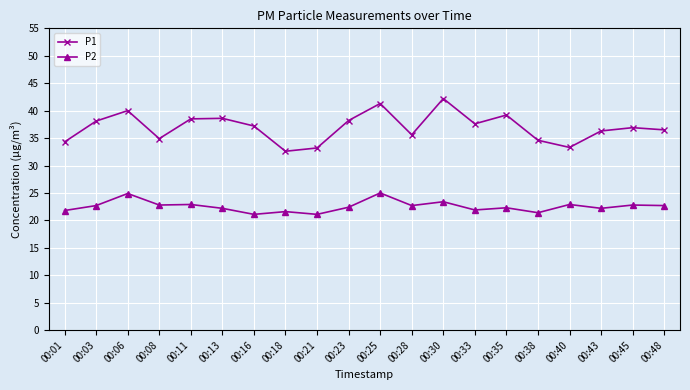

Which series has the widest spread of values?

P1